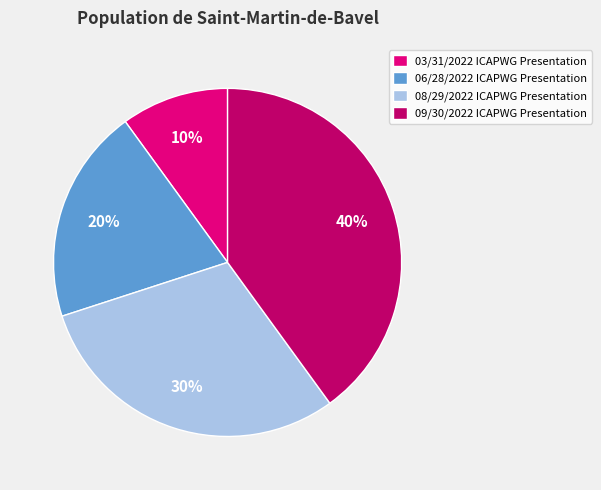

To the nearest percent, what is the difference between the largest and smallest slice percentages?

30%